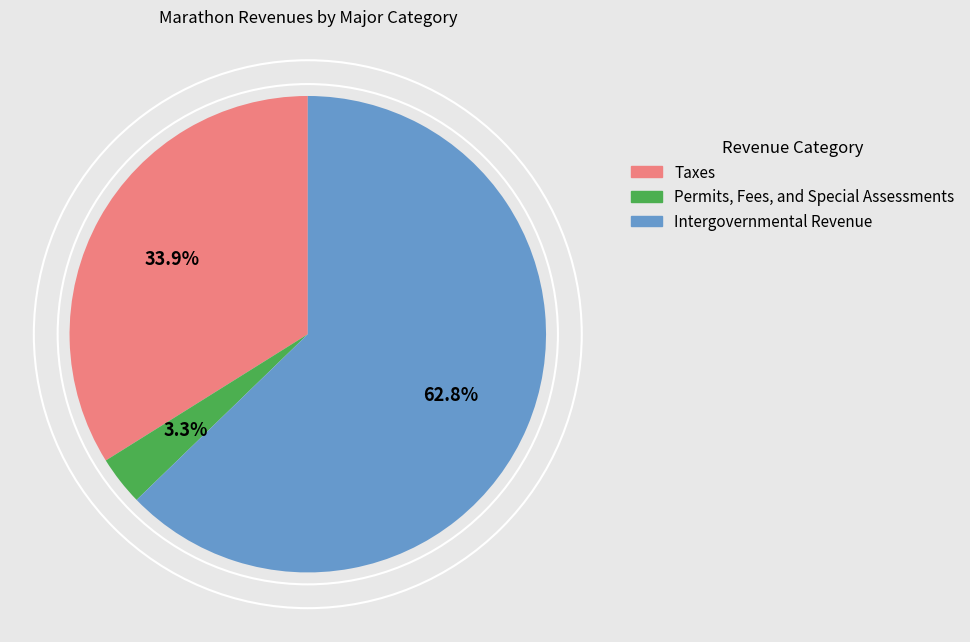

Count the number of slices in the pie.

3